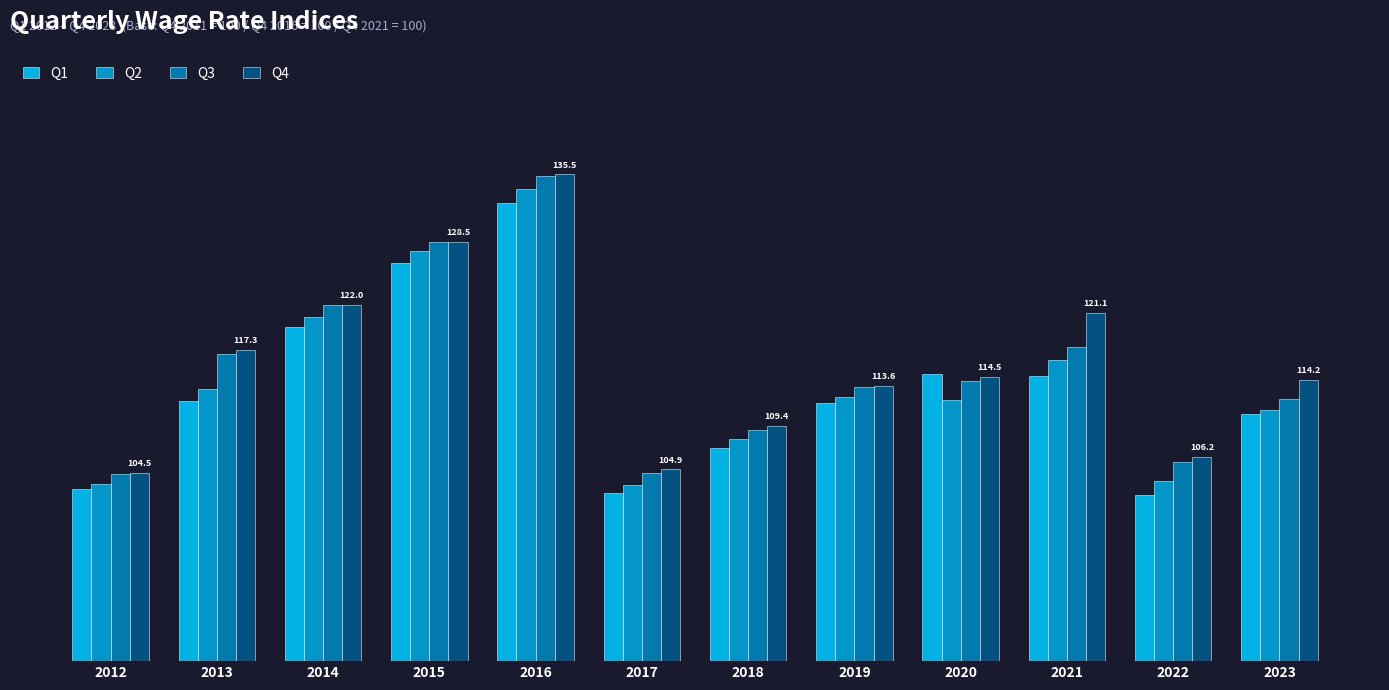

Does the chart contain any negative values?

No